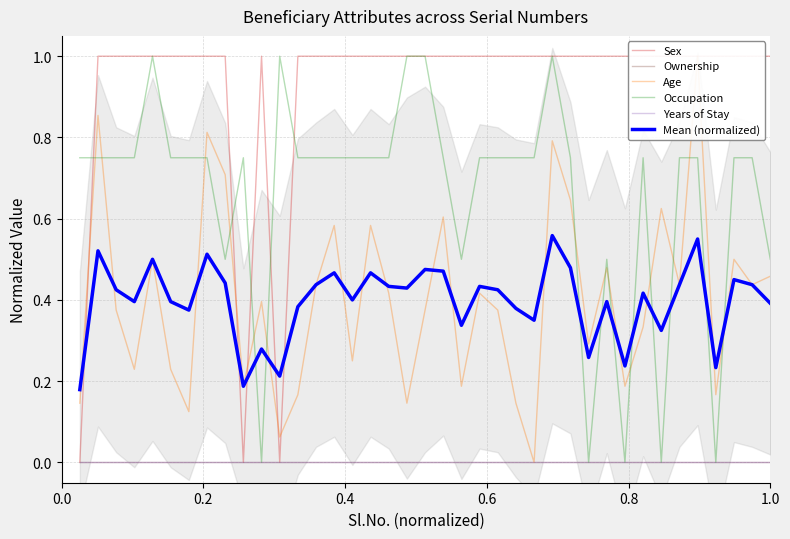

What is the sum of all Age values?

15.7